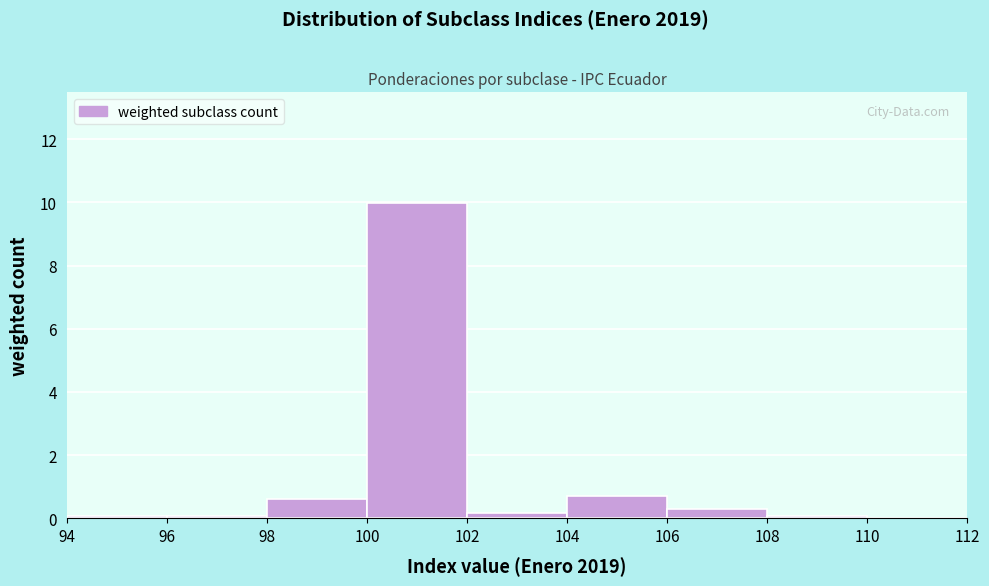

How tall is the bar that spans 104 to 106 on the x-axis? The values are not printed on the chart, so give them approximately, as read against the axis.

0.8